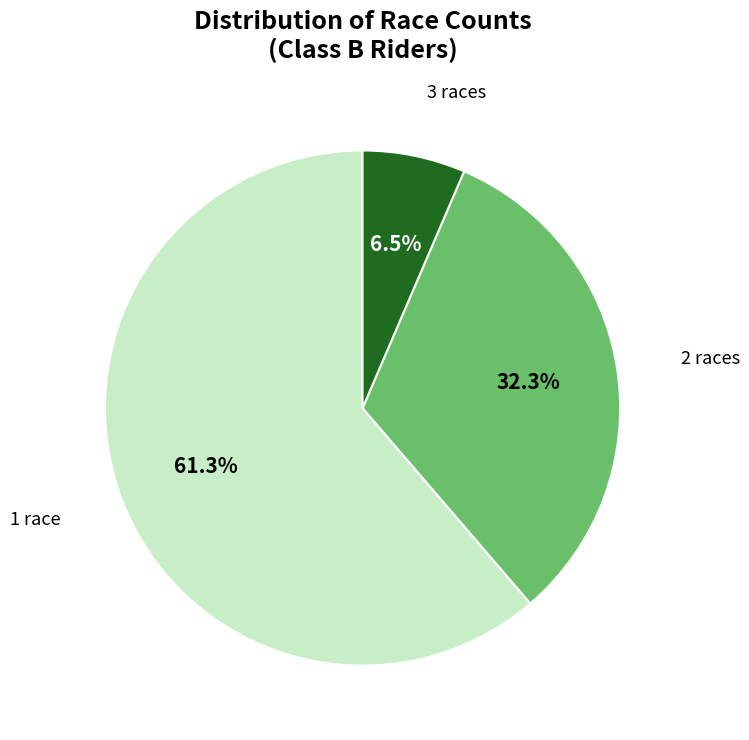

Is there a majority slice in this chart?

Yes